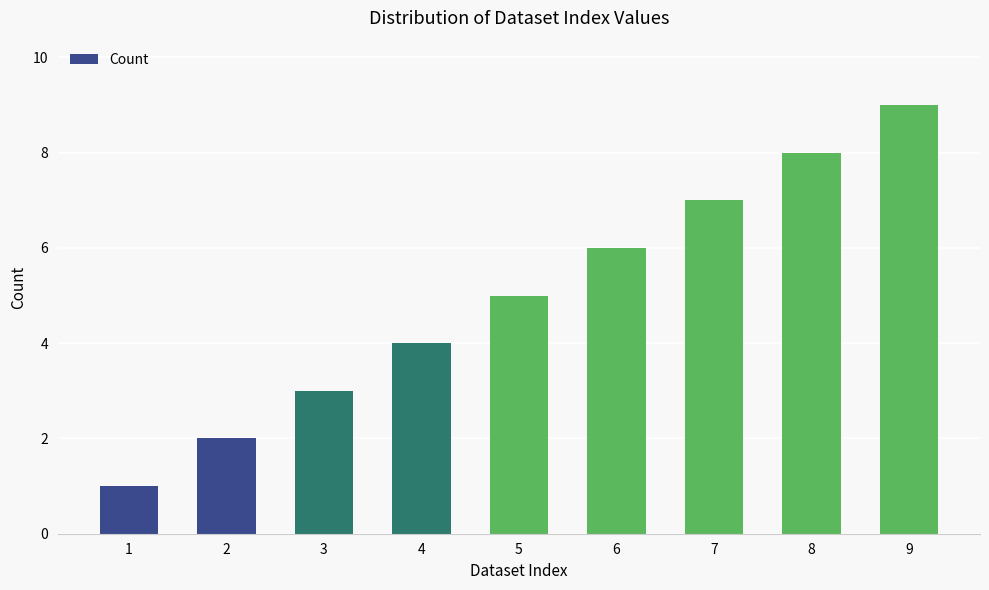

Is it true that the value at 3 is 3?

True